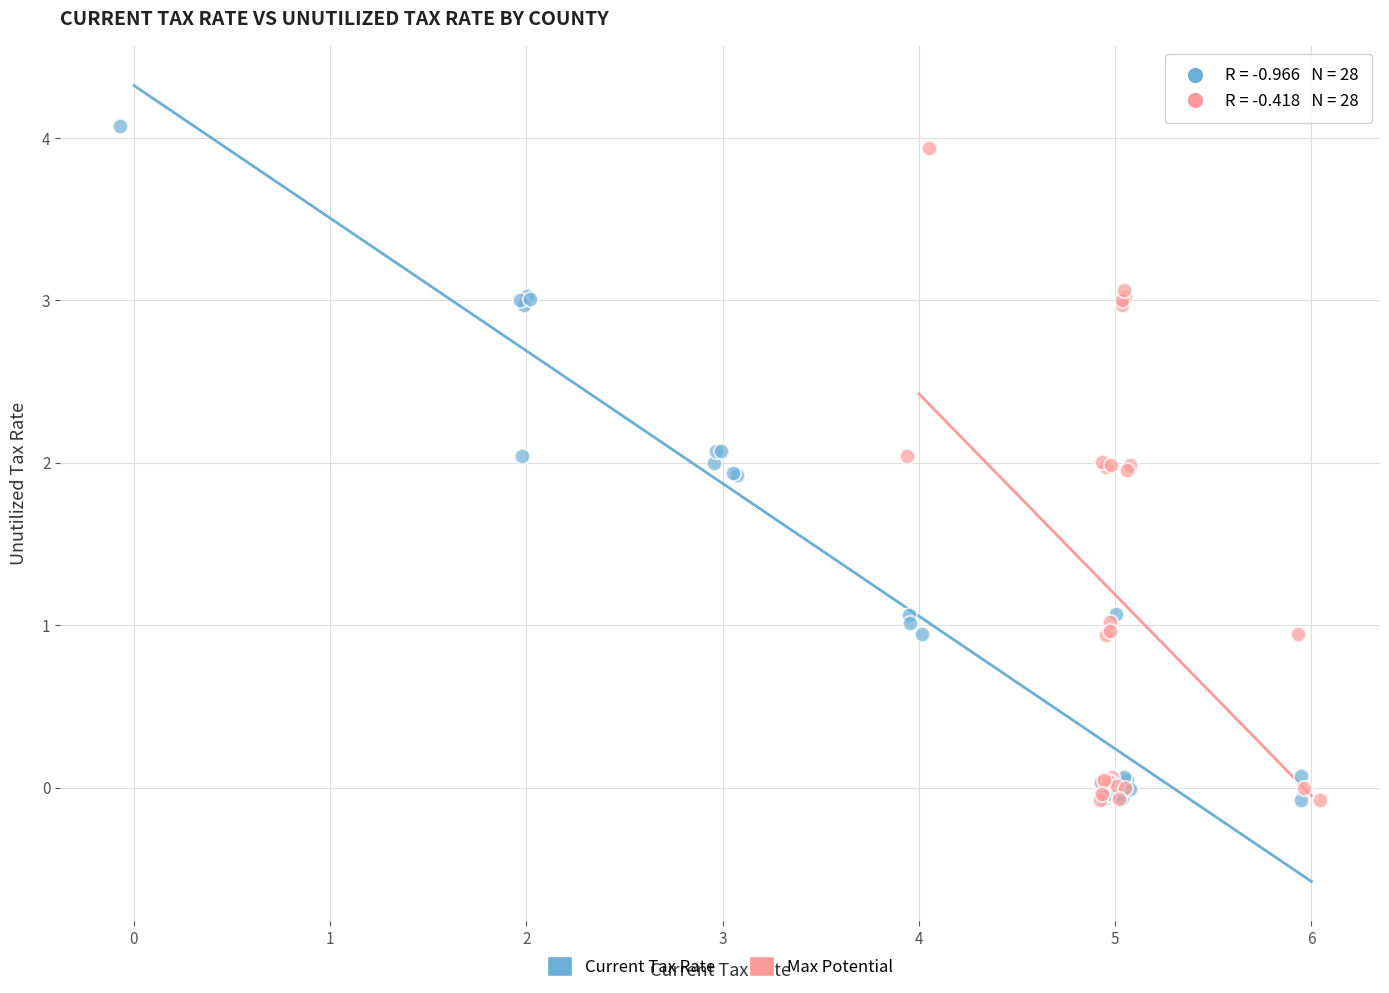

What are all the series names shown in the legend?

Current Tax Rate, Max Potential